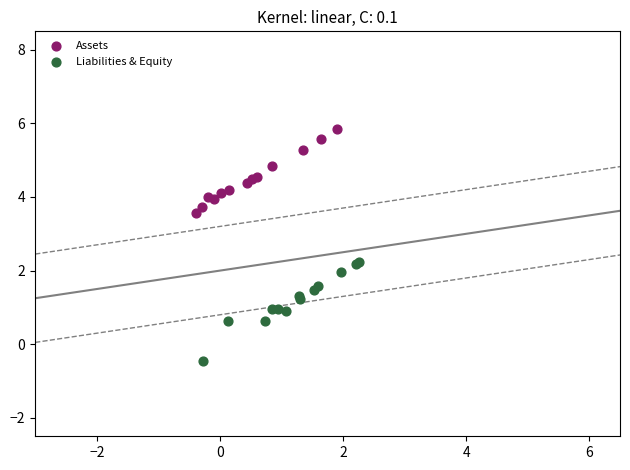

Which series reaches the minimum Y coordinate?

Liabilities & Equity